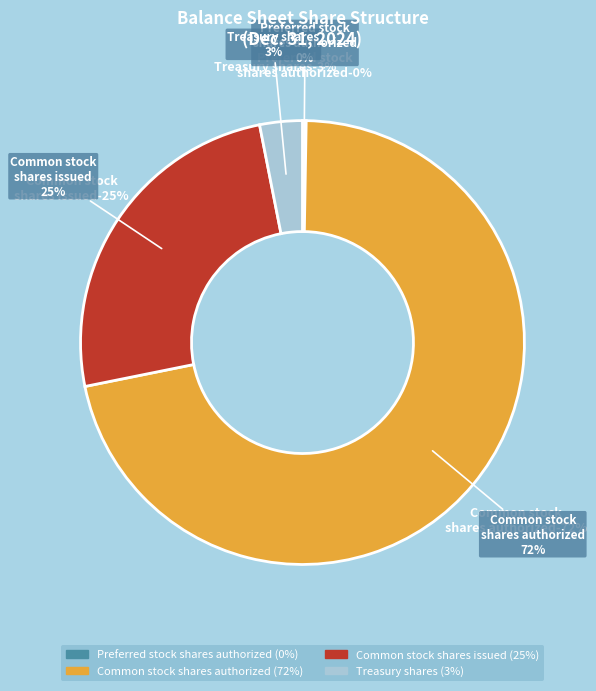

Is there a majority slice in this chart?

Yes